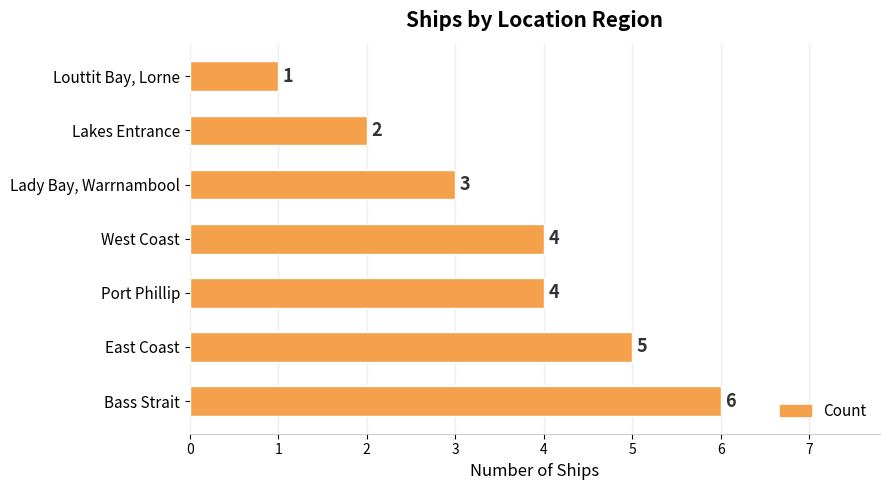

Reading top to bottom, list all the values displayed in this chart.

Louttit Bay, Lorne=1	Lakes Entrance=2	Lady Bay, Warrnambool=3	West Coast=4	Port Phillip=4	East Coast=5	Bass Strait=6